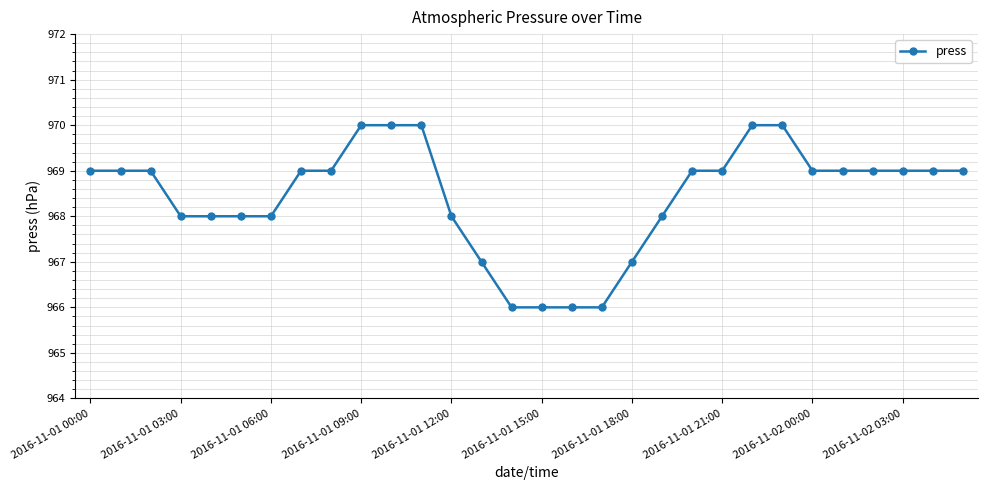

What is the difference between the maximum and minimum values?

4